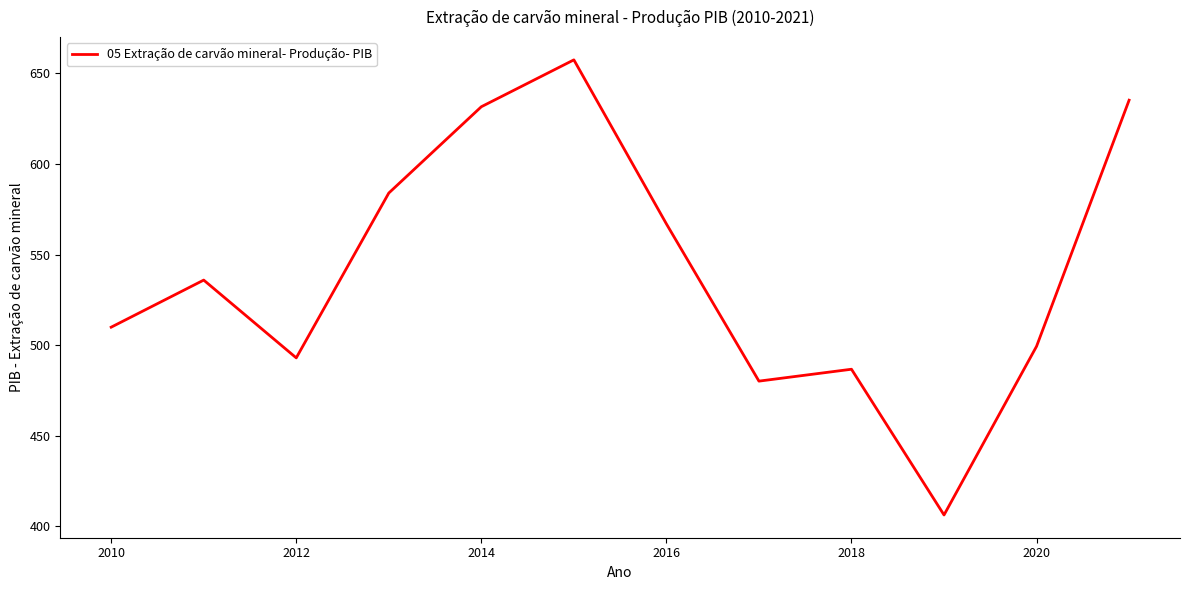

What is the difference between the maximum and minimum values?

251.1